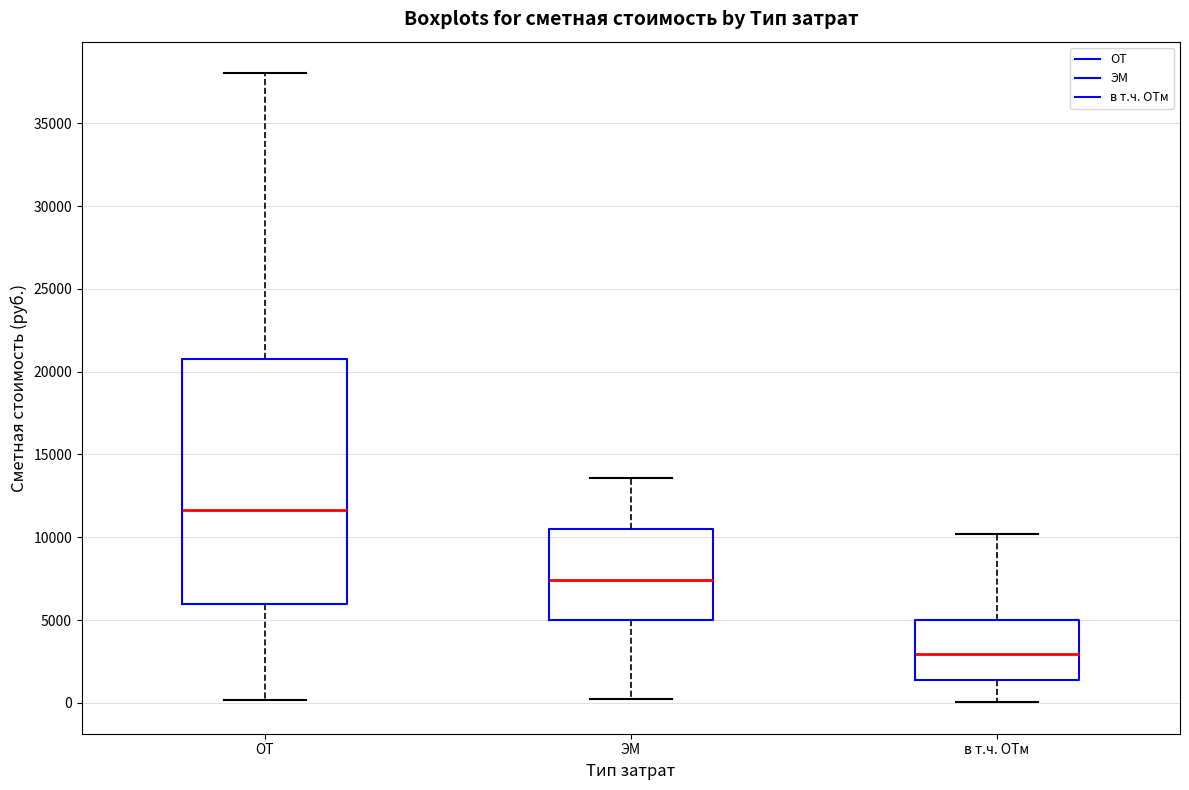

Where is the upper edge of the box for ЭМ on the y-axis? The values are not printed on the chart, so give them approximately, as read against the axis.

10500